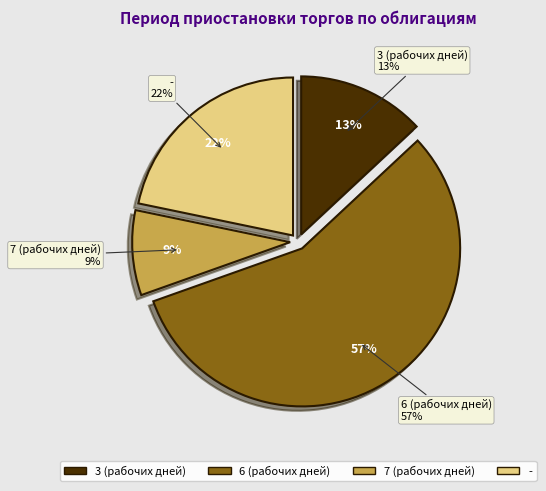

Which has a higher value, 3 (рабочих дней) or 6 (рабочих дней)?

6 (рабочих дней)